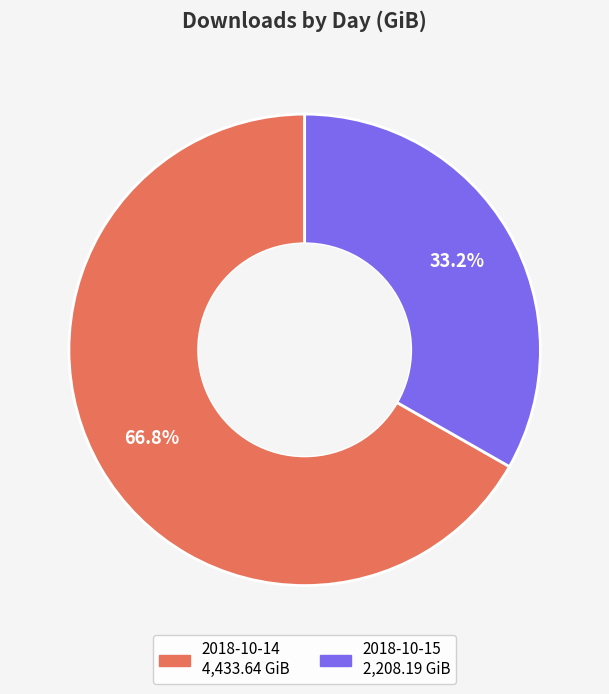

To the nearest percent, what is the difference between the 2018-10-14 and 2018-10-15 slice percentages?

34%